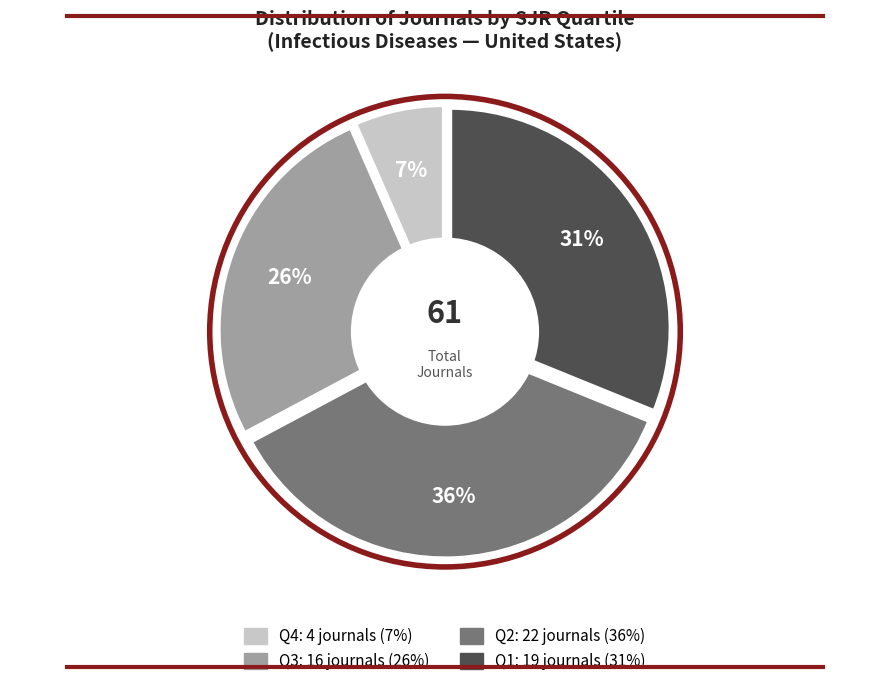

What is the smallest slice in the pie chart?

Q4